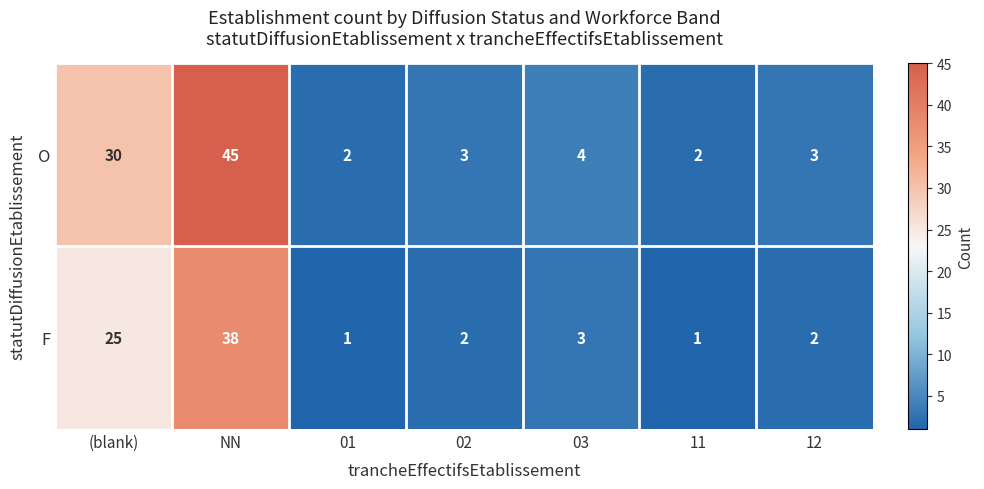

At which label does O first exceed 3?

(blank)